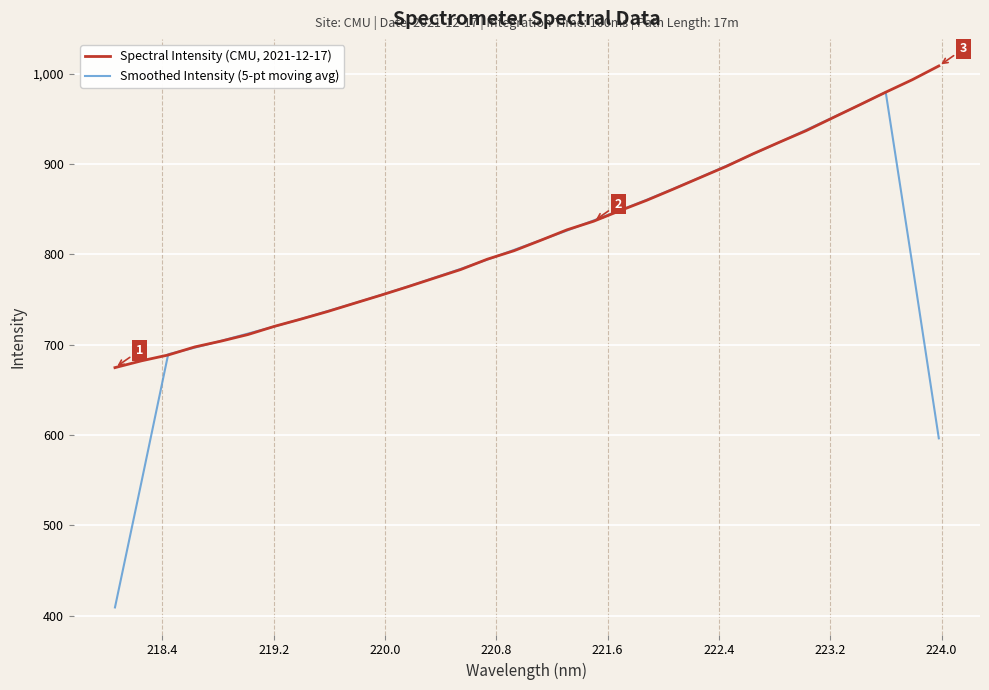

Which series has the largest total across all categories?

Spectral Intensity (CMU, 2021-12-17)